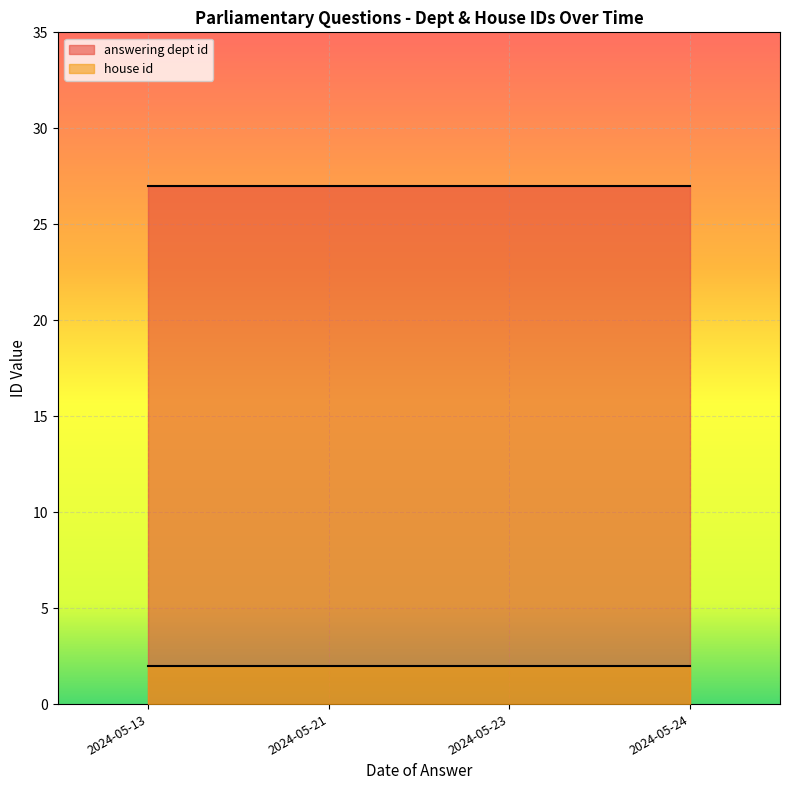

The answering dept id series shows 42 at 2024-05-24. True or false?

False